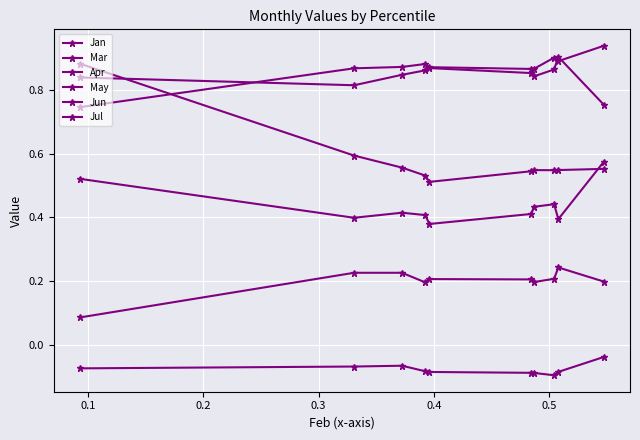

In May, how many points are higher than both neighbors (excluding endpoints)?

1